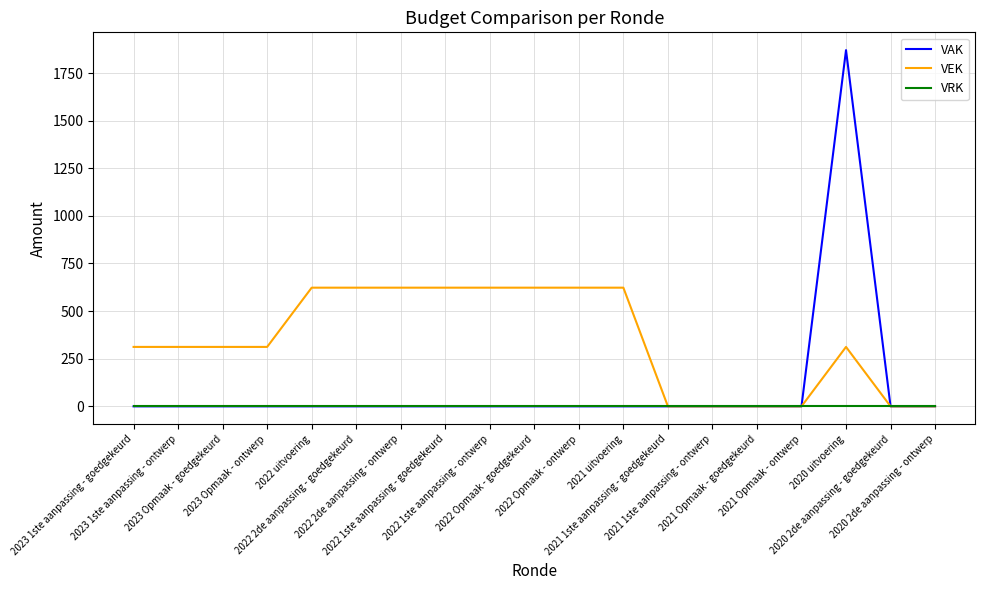

True or false: VAK has a value of -750 at 2022 1ste aanpassing - goedgekeurd.

False